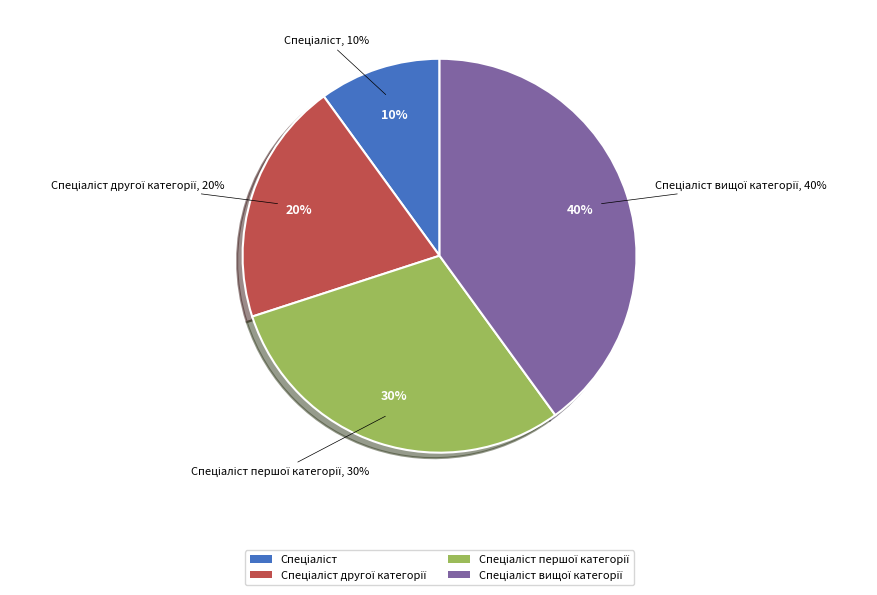

Does Спеціаліст першої категорії account for over 50% of the chart?

No